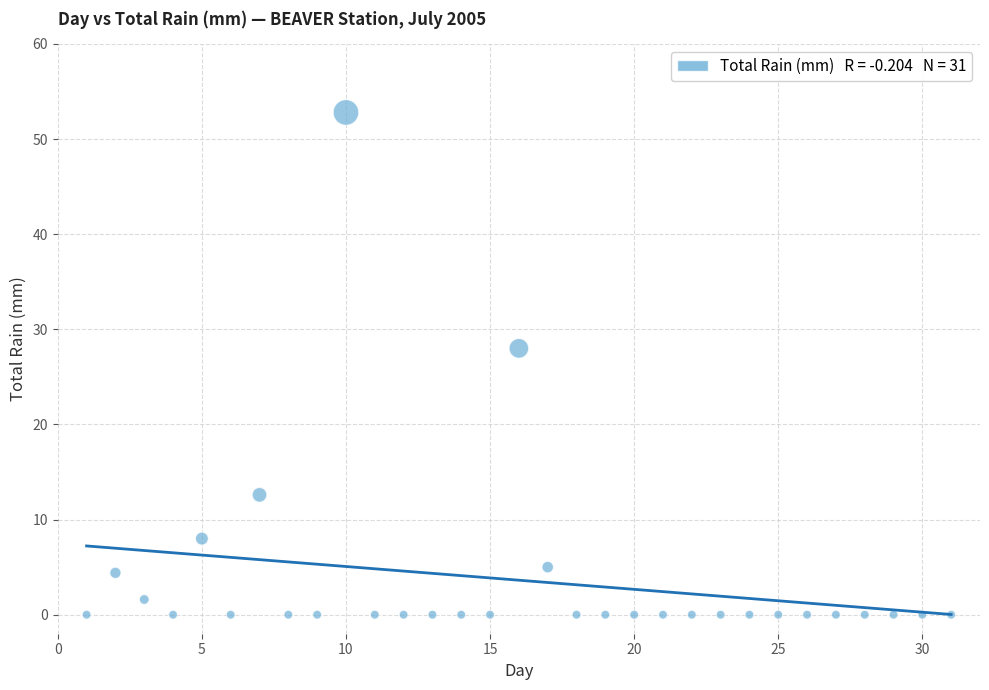

What Y value in the scatter plot is closest to 26?

28.0